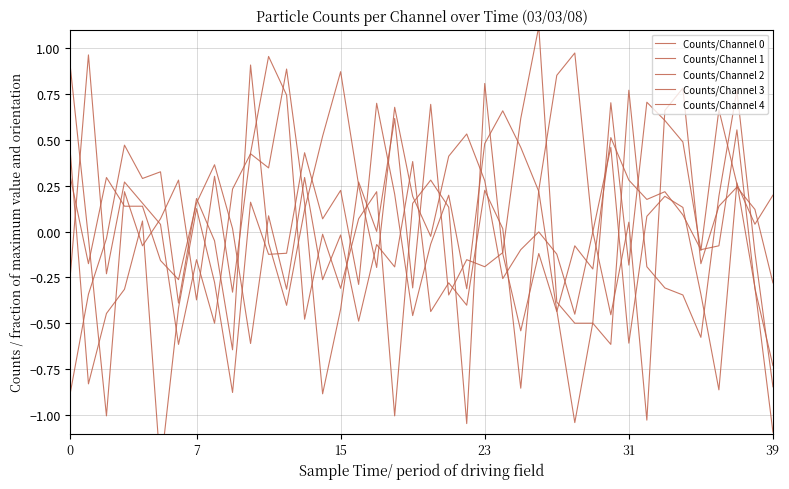

How many lines are shown in the chart?

5